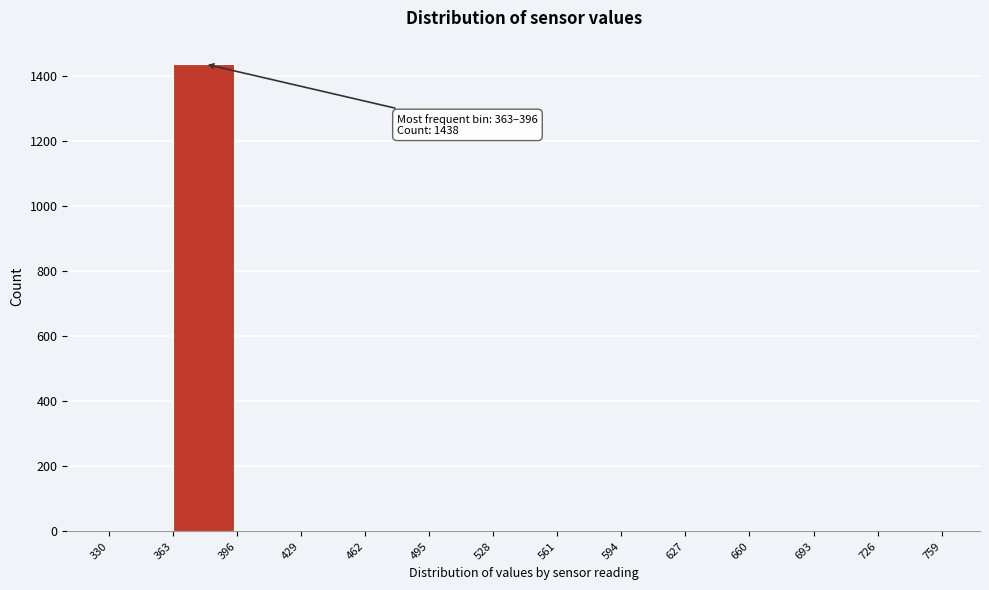

Over which range of the x-axis is the bar tallest?

363 to 396